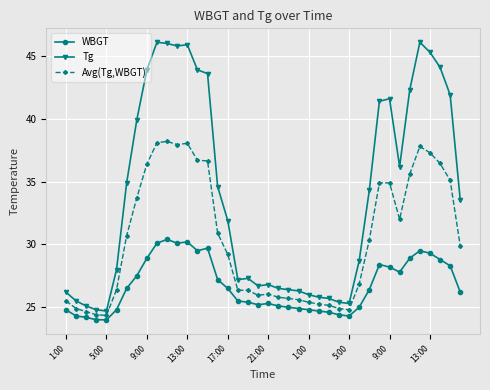

How many data points in Avg(Tg,WBGT) are above 29?

21